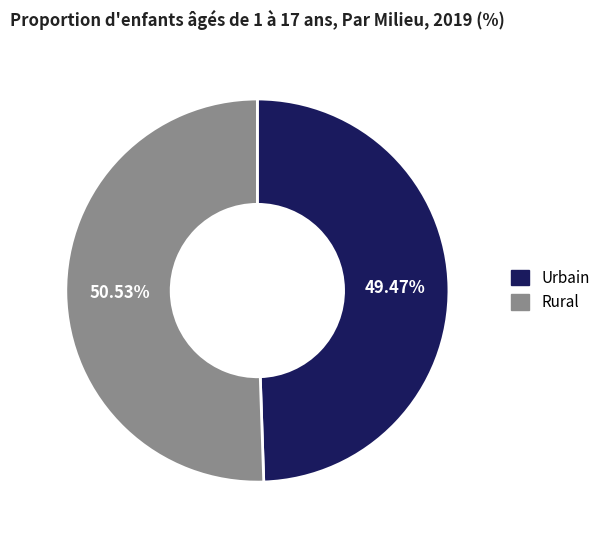

To the nearest percent, what is the difference between the largest and smallest slice percentages?

1%